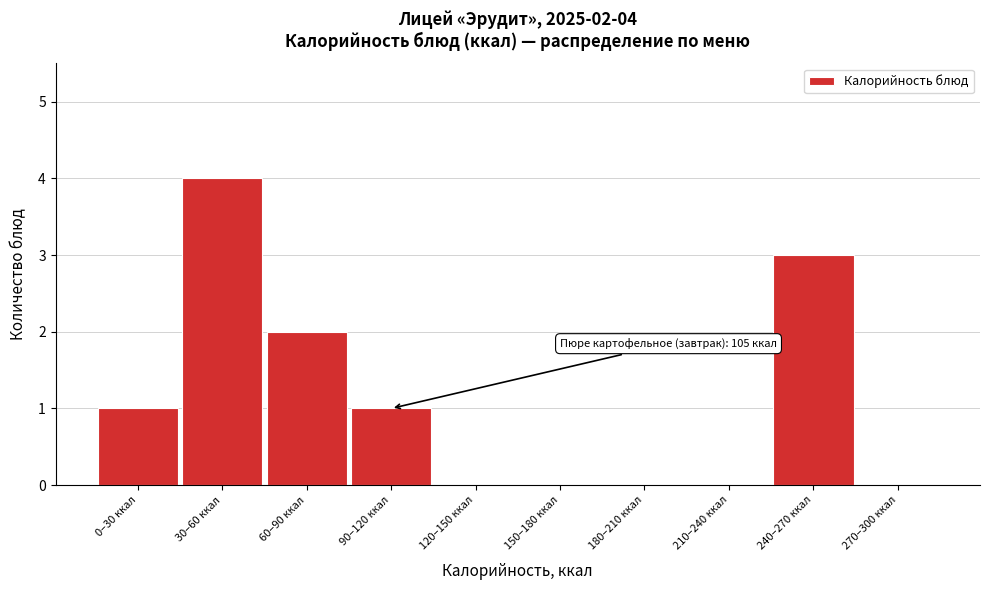

Reading left to right, transcribe all the data shown in this chart.

0–30 ккал=1	30–60 ккал=4	60–90 ккал=2	90–120 ккал=1	120–150 ккал=0	150–180 ккал=0	180–210 ккал=0	210–240 ккал=0	240–270 ккал=3	270–300 ккал=0